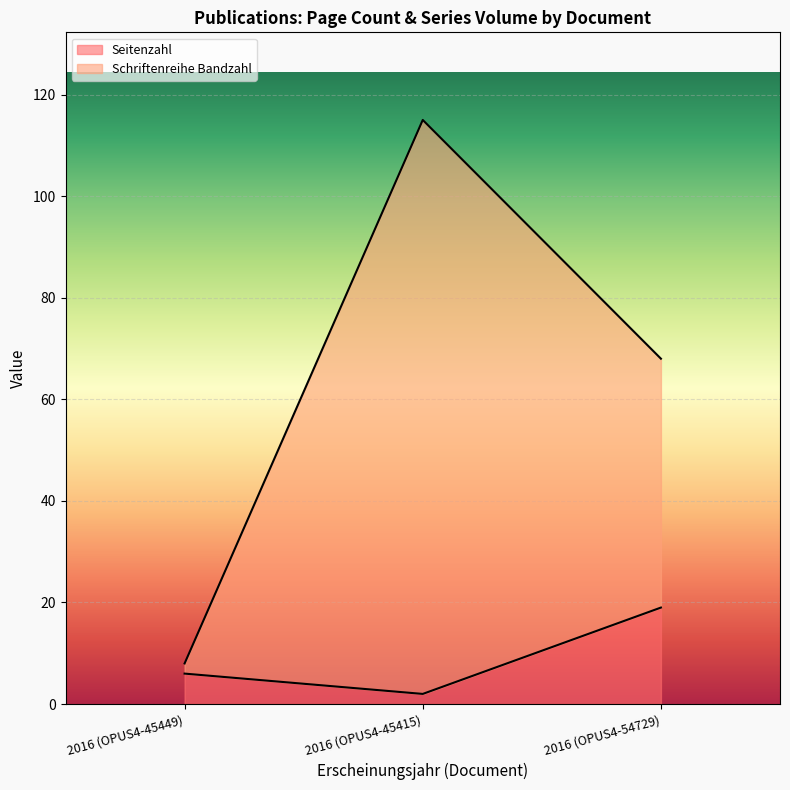

Which series changed the most between 2016 (OPUS4-45449) and 2016 (OPUS4-54729)?

Schriftenreihe Bandzahl